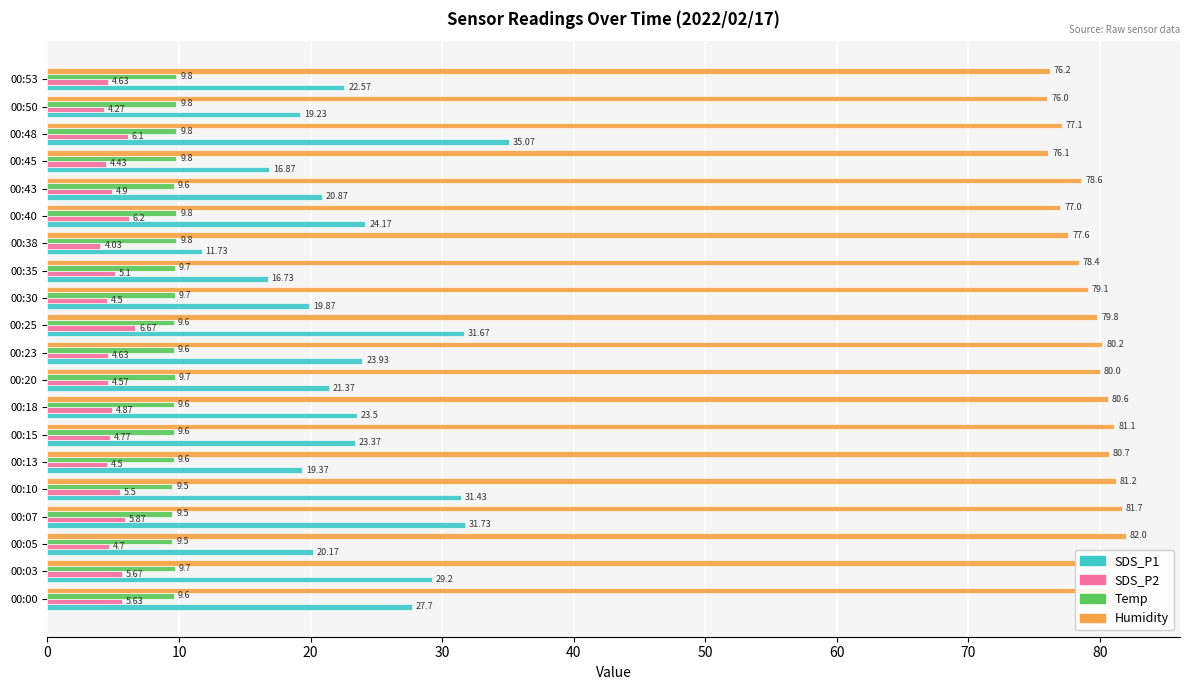

Which series has the largest total across all categories?

Humidity